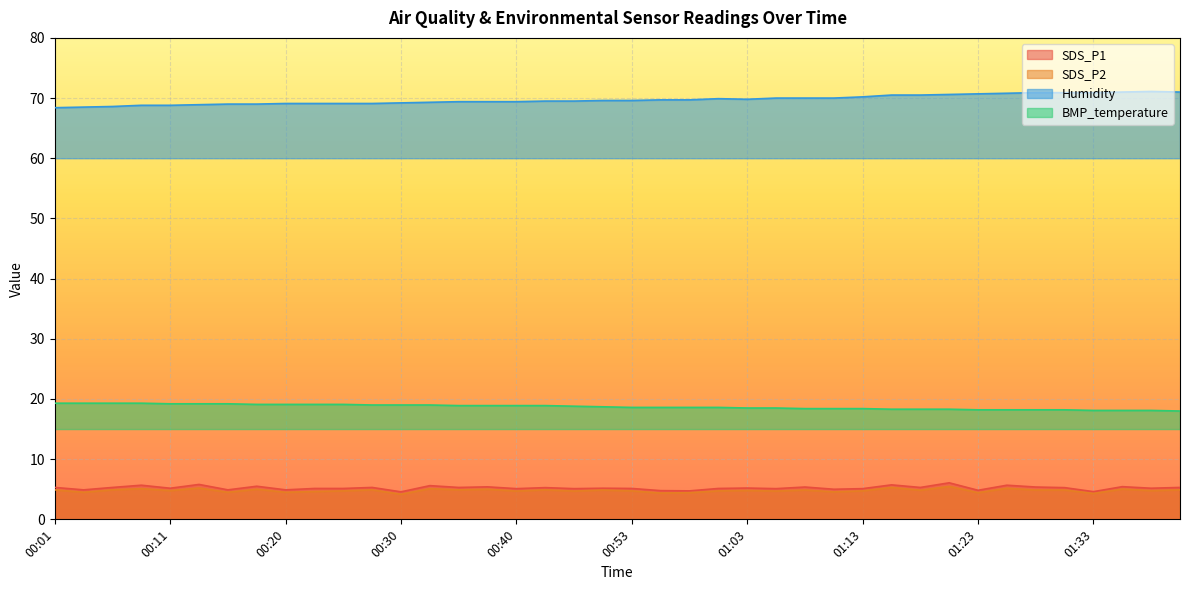

Which series changed the most between 00:16 and 01:01?

Humidity